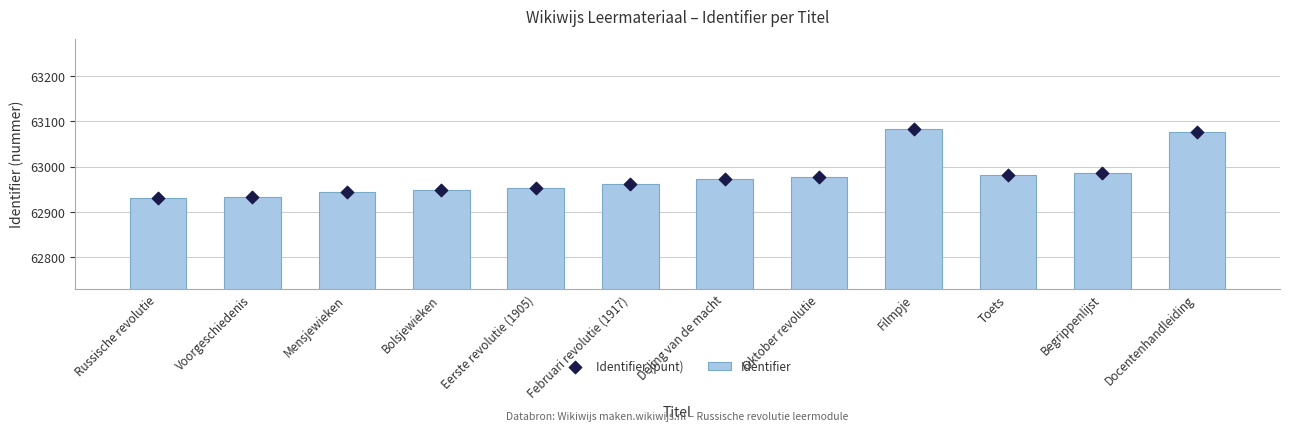

Which series reaches the maximum Y coordinate?

Identifier